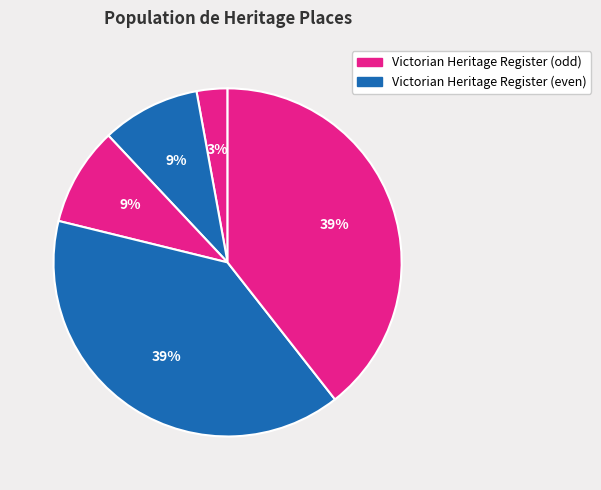

Count the number of slices in the pie.

5